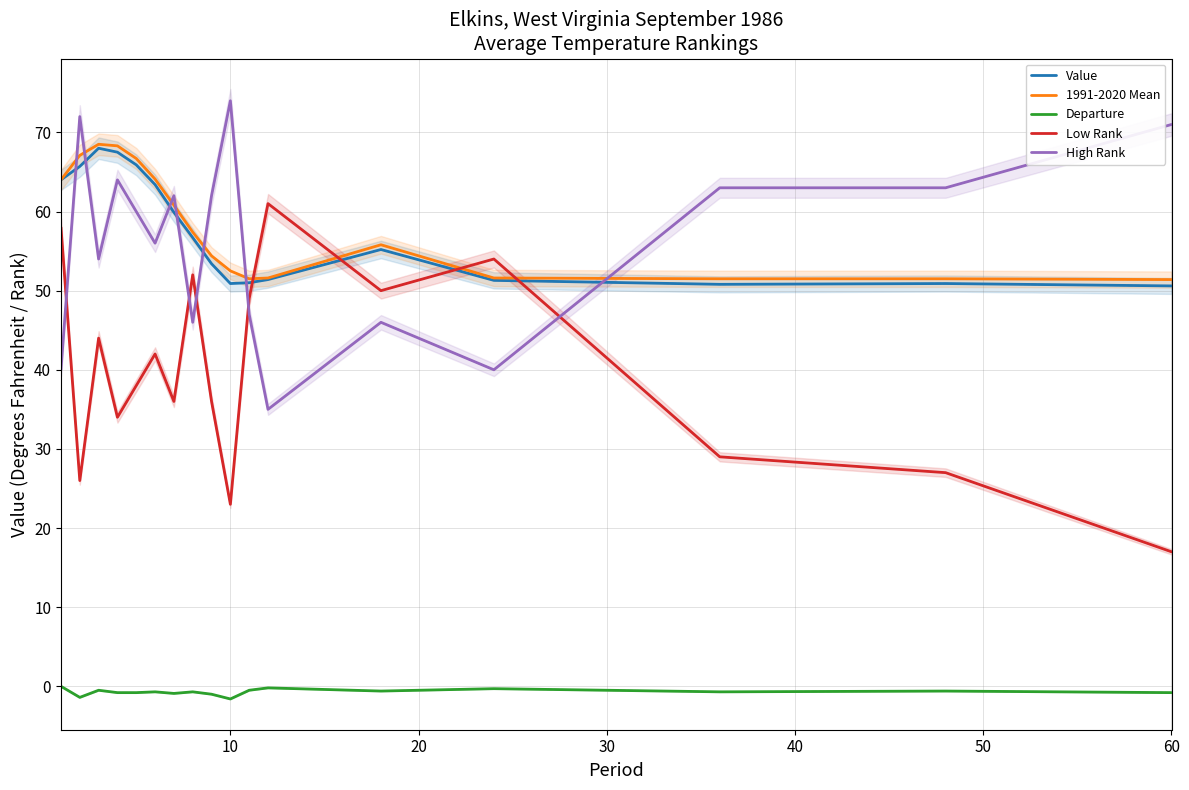

What is the minimum value for High Rank?

35.0